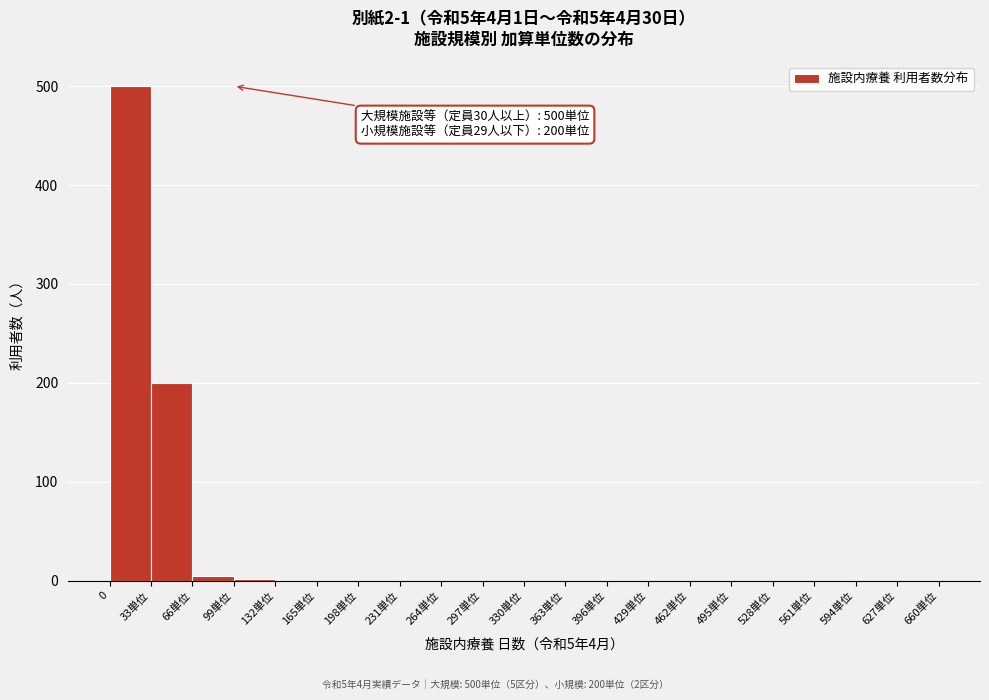

Is it true that the value at 297単位 is 0?

True